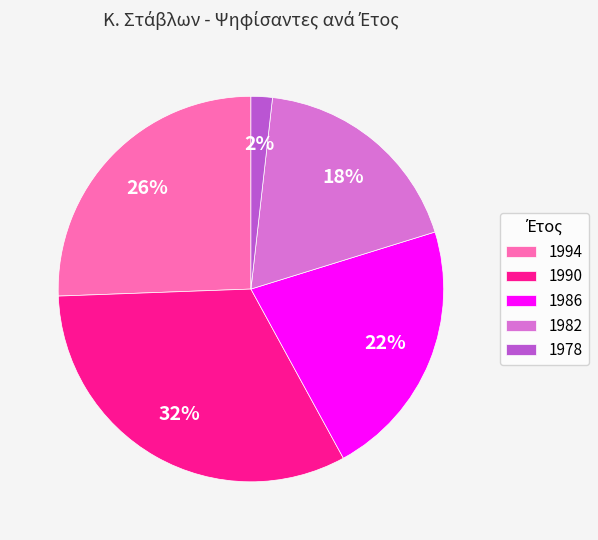

To the nearest percent, what is the combined percentage of 1990 and 1994?

58%